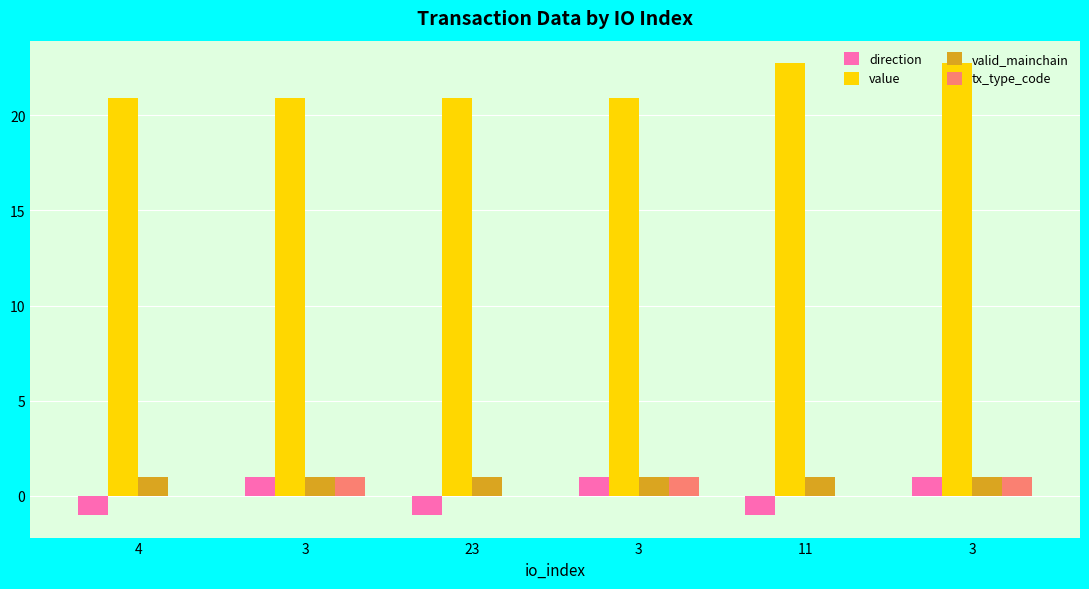

Reading left to right, list all the values displayed in this chart.

direction: 4=-1.0	3=1.0	23=-1.0	3=1.0	11=-1.0	3=1.0
value: 4=20.9	3=20.9	23=20.9	3=20.9	11=22.7	3=22.7
valid_mainchain: 4=1.0	3=1.0	23=1.0	3=1.0	11=1.0	3=1.0
tx_type_code: 4=0.0	3=1.0	23=0.0	3=1.0	11=0.0	3=1.0